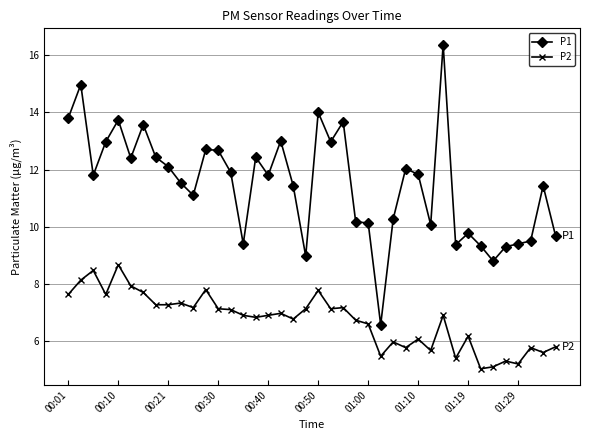

How many data points does each series have?

40